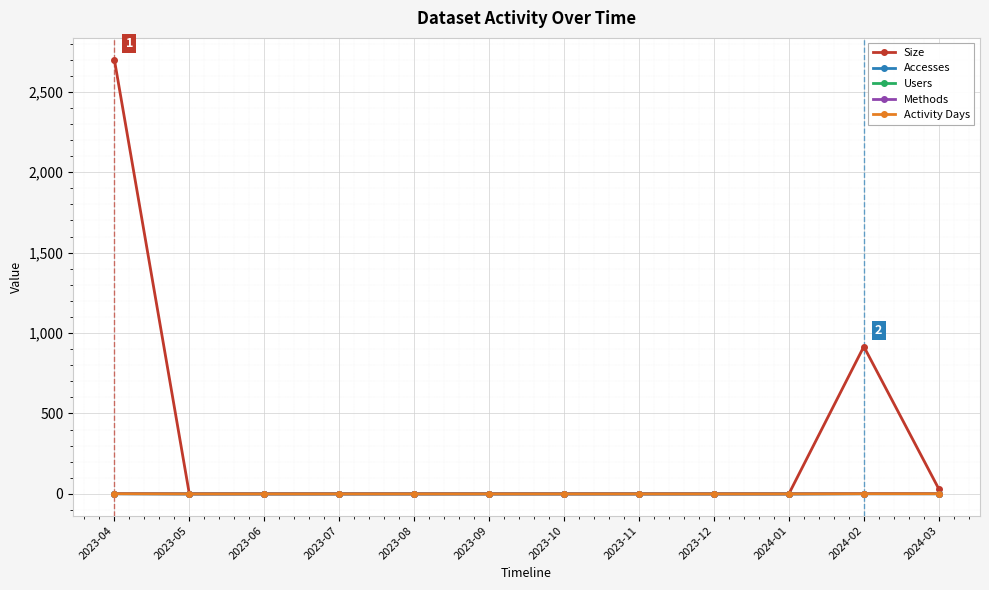

True or false: Users and Size cross at least once.

False